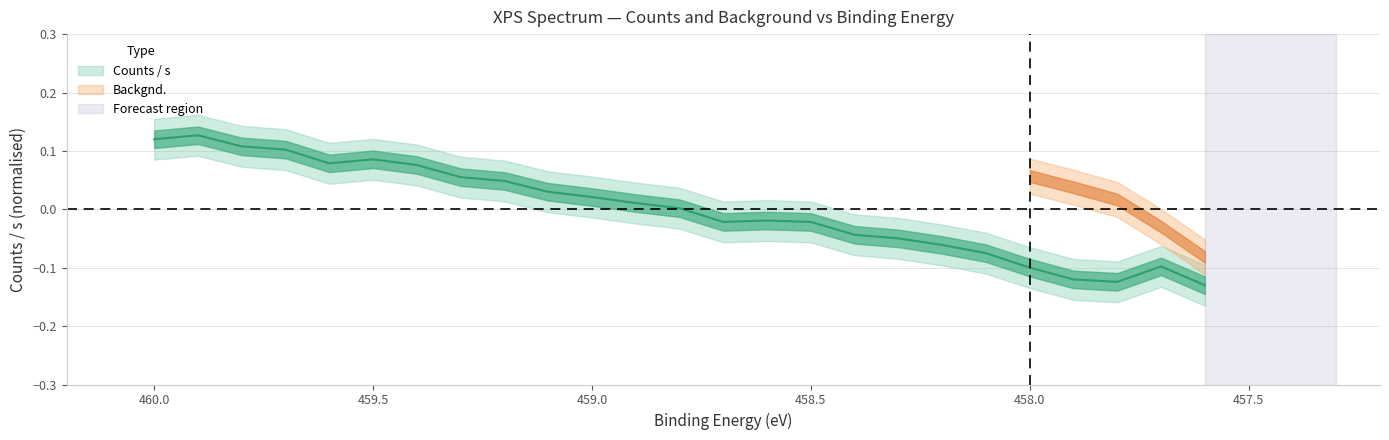

What is the smallest value displayed?

-0.1